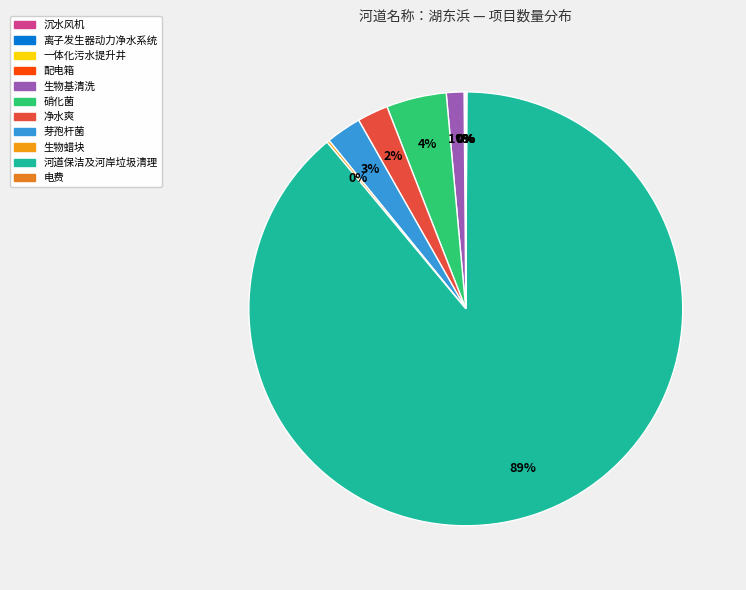

What is the majority slice?

河道保洁及河岸垃圾清理